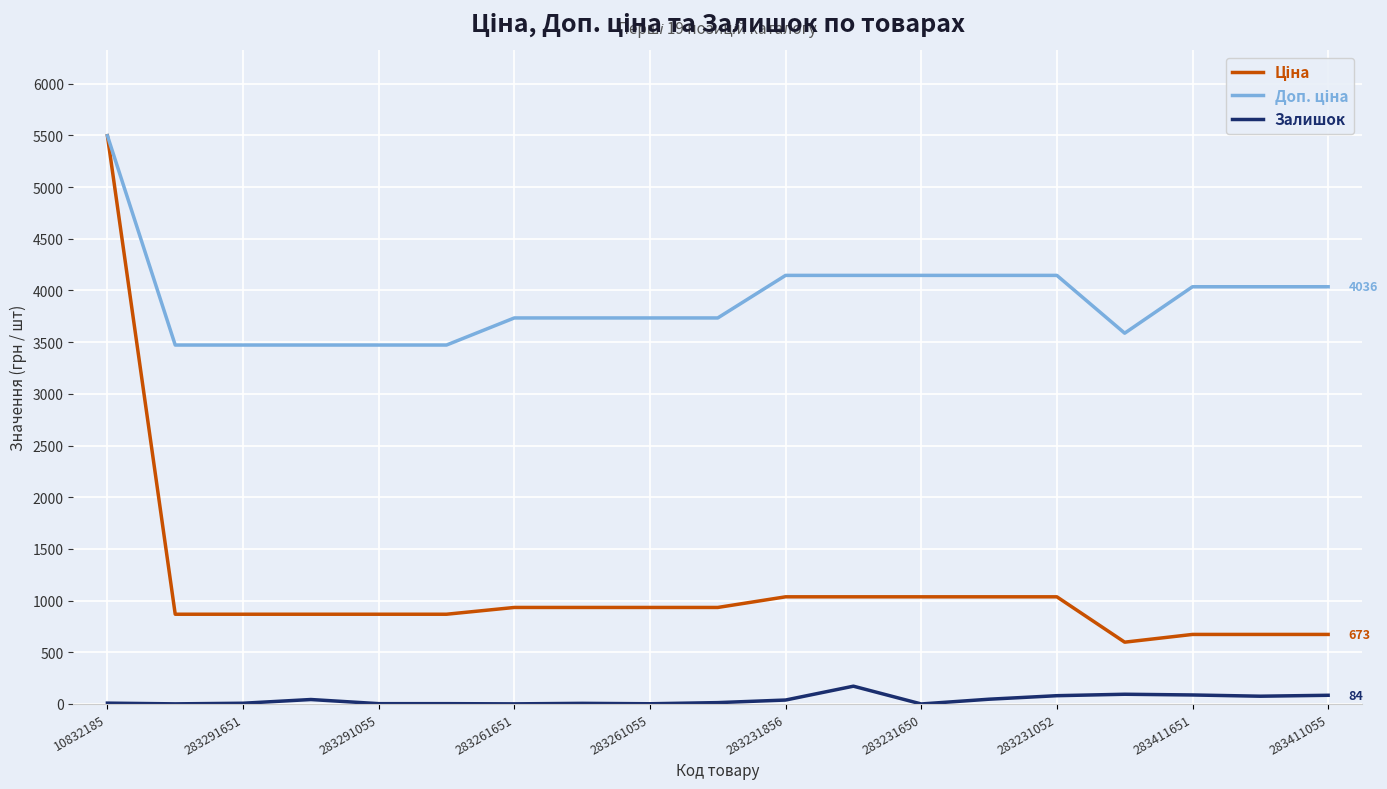

What is the greatest value displayed?

5497.3